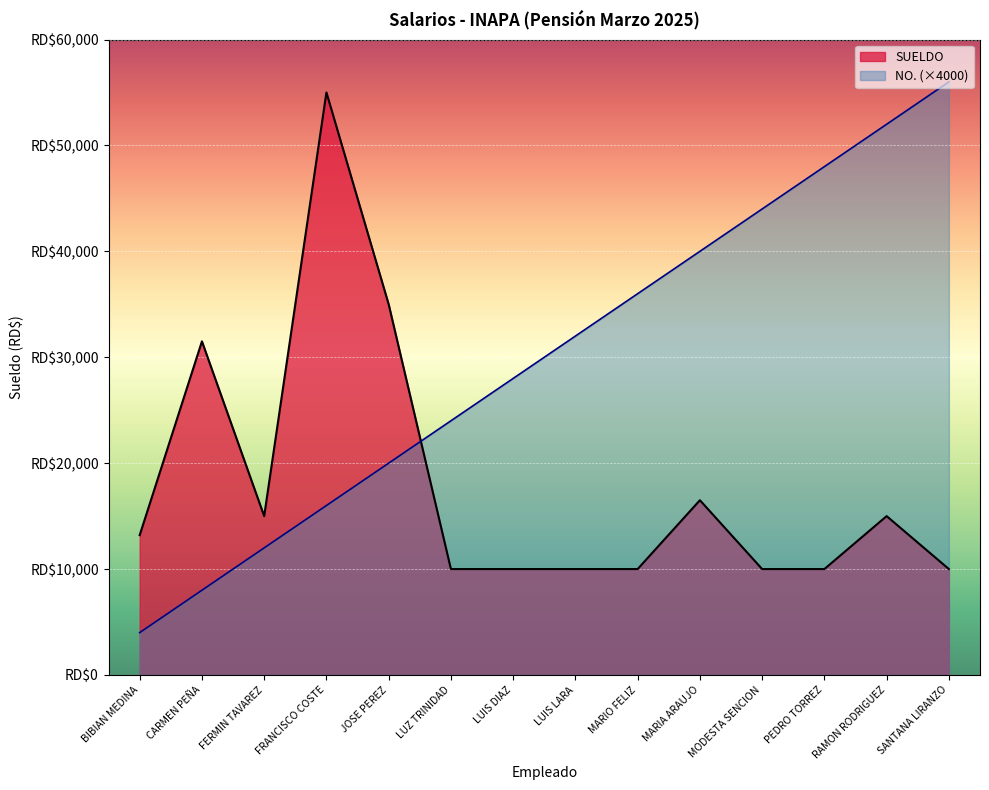

What is the maximum value for SUELDO?

55000